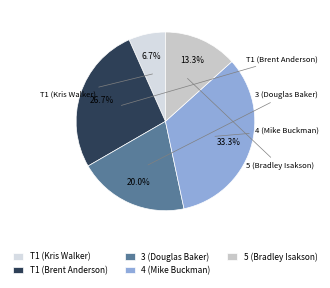

Is there a majority slice in this chart?

No